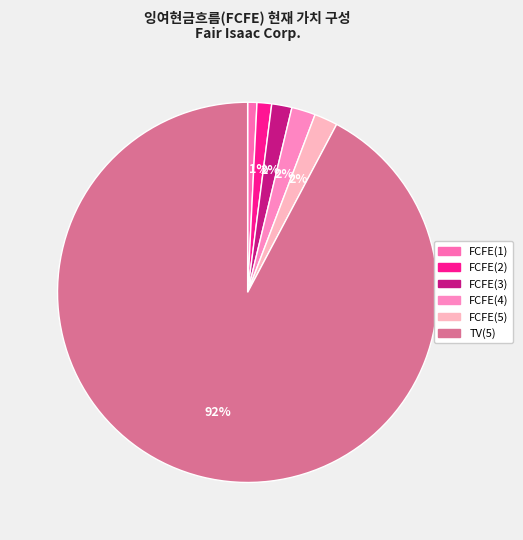

Is it true that FCFE(3) is 1% of the pie?

False